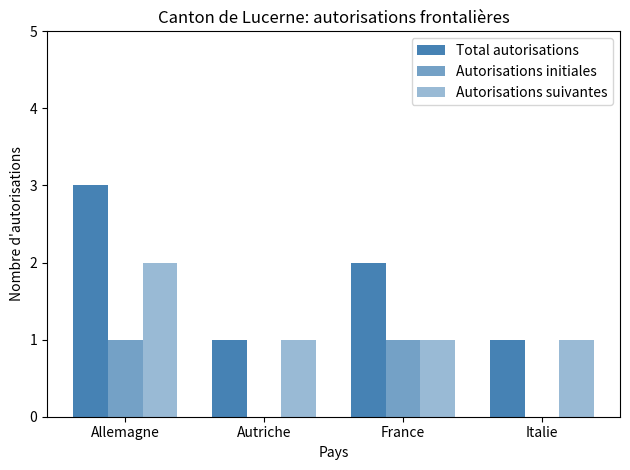

What is the label of the 3rd bar from the left?

France